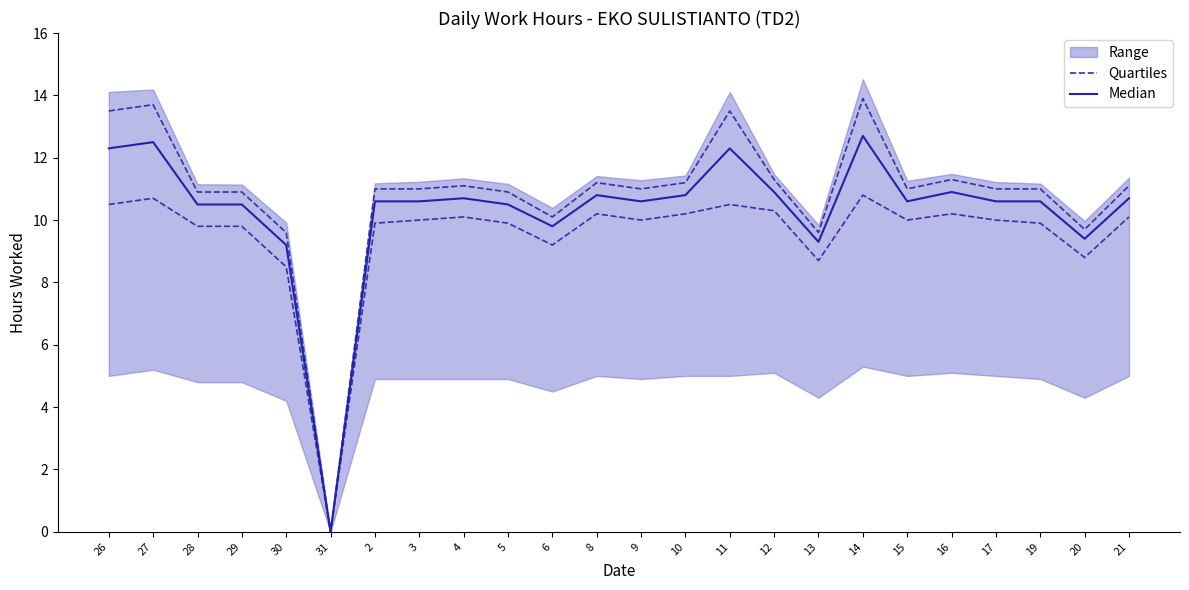

True or false: Median and Quartiles intersect in this chart.

False